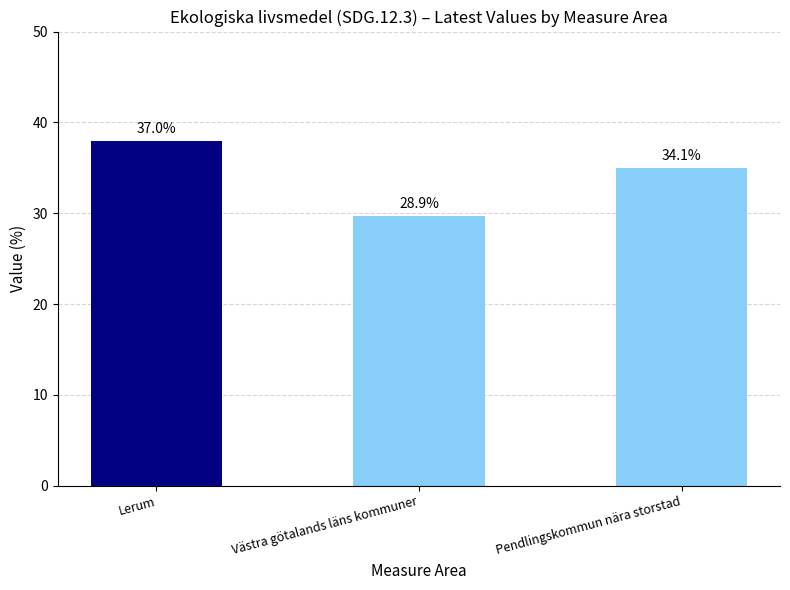

How many bars are there in total?

3